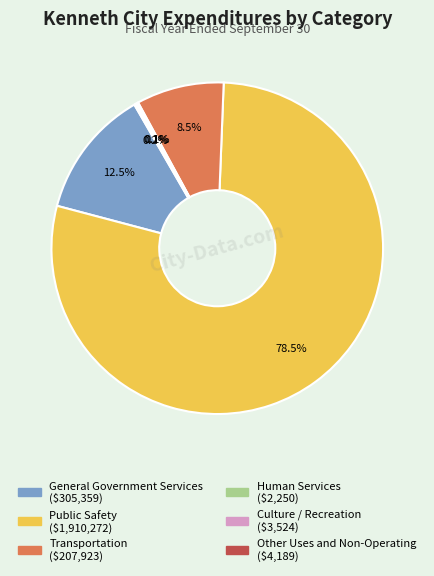

Which category has the biggest portion of the pie?

Public Safety